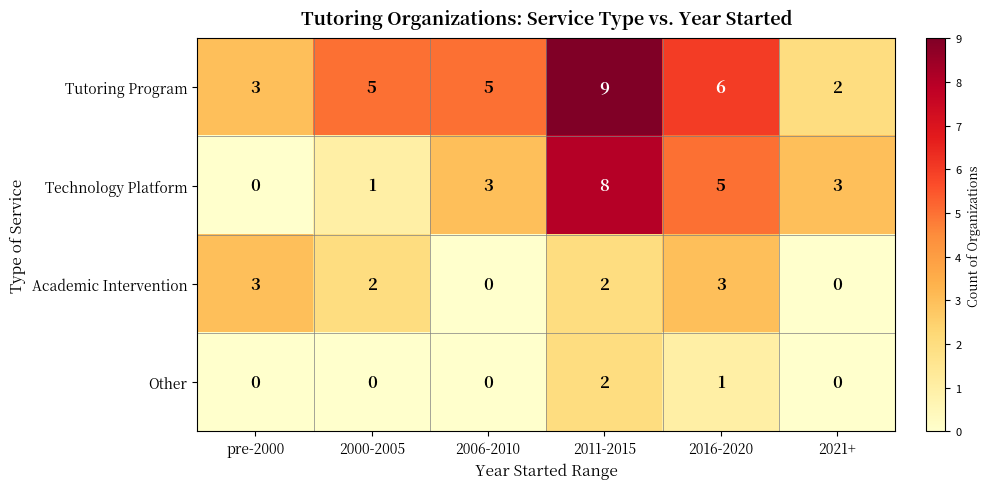

Which series has the widest spread of values?

Technology Platform